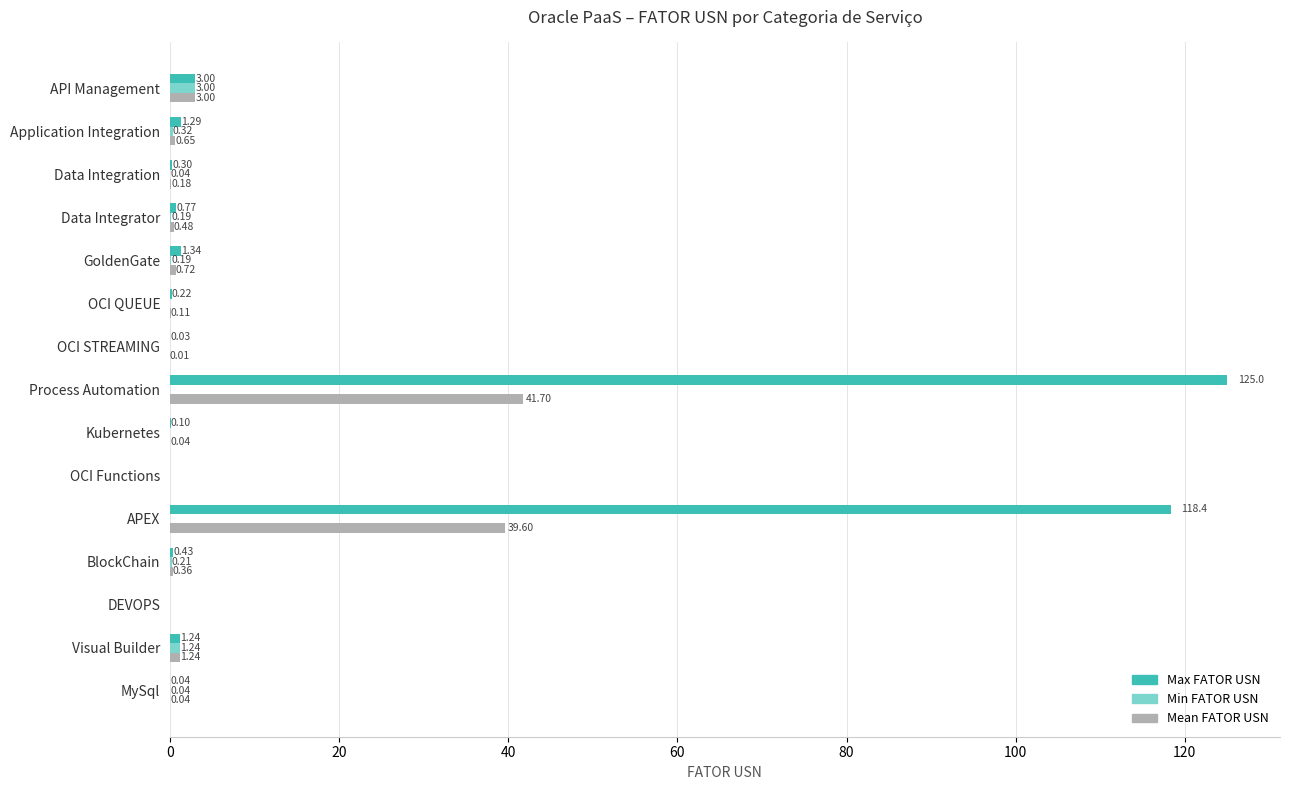

Which series has the largest range (max minus min)?

Max FATOR USN